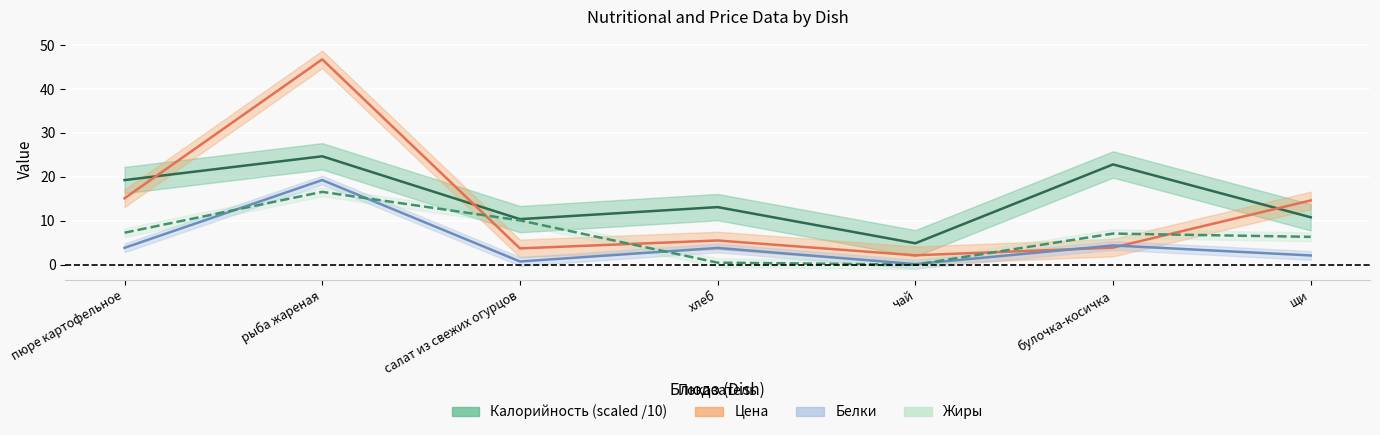

At how many categories does at least one series exceed 40?

1